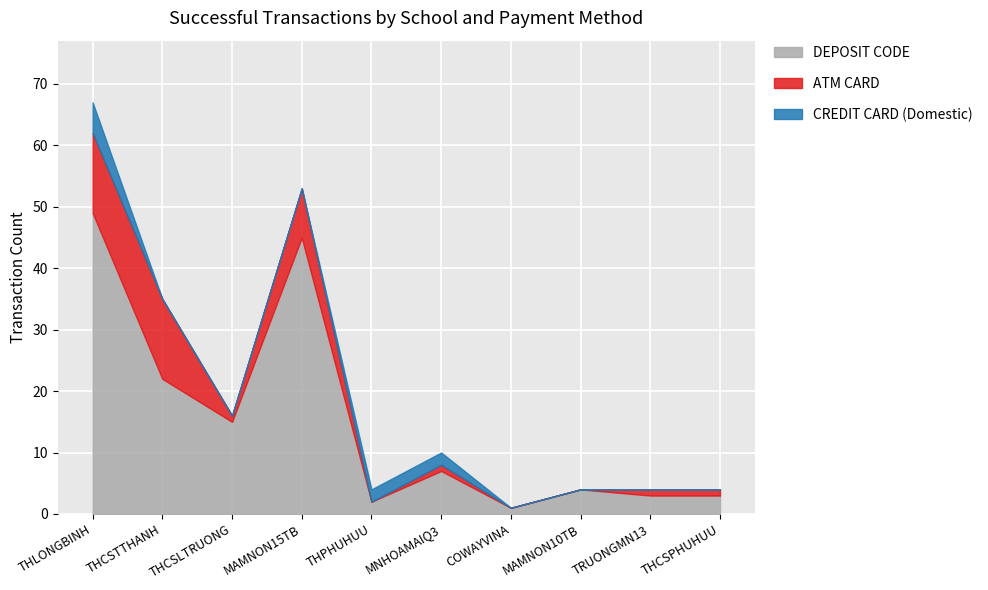

The value of DEPOSIT CODE at THCSTTHANH is 22. True or false?

True